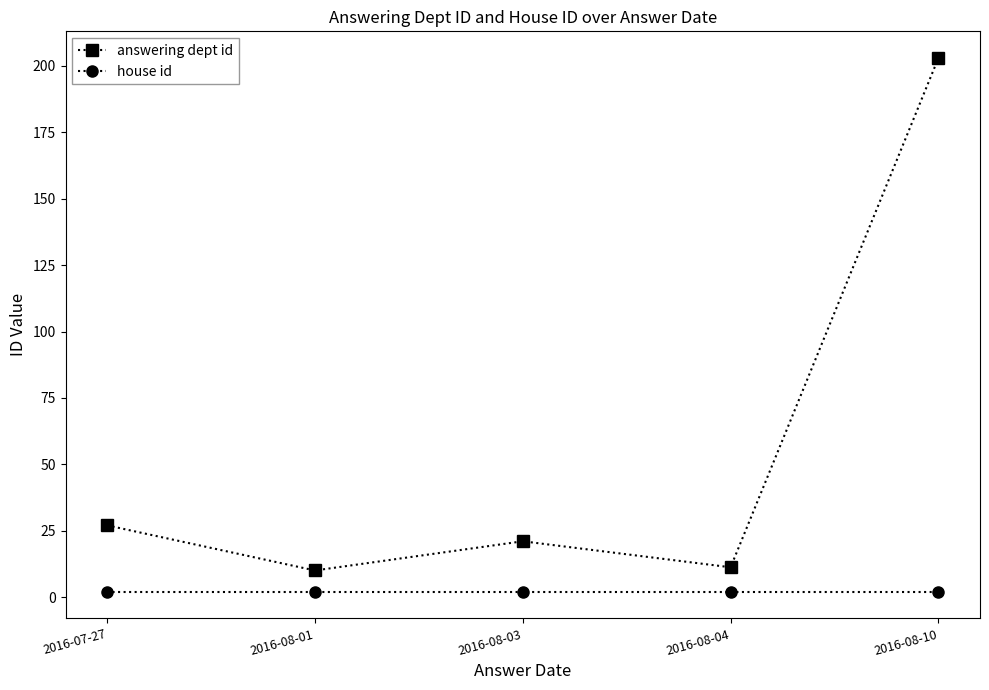

True or false: answering dept id and house id intersect in this chart.

False